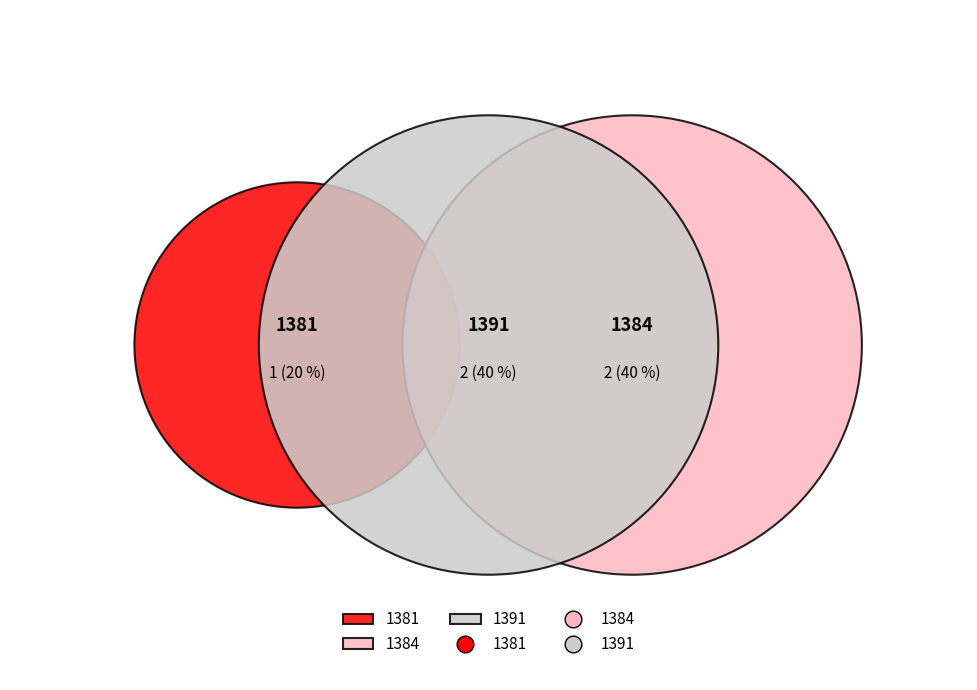

What percentage is the 1391 slice, to the nearest percent?

40%